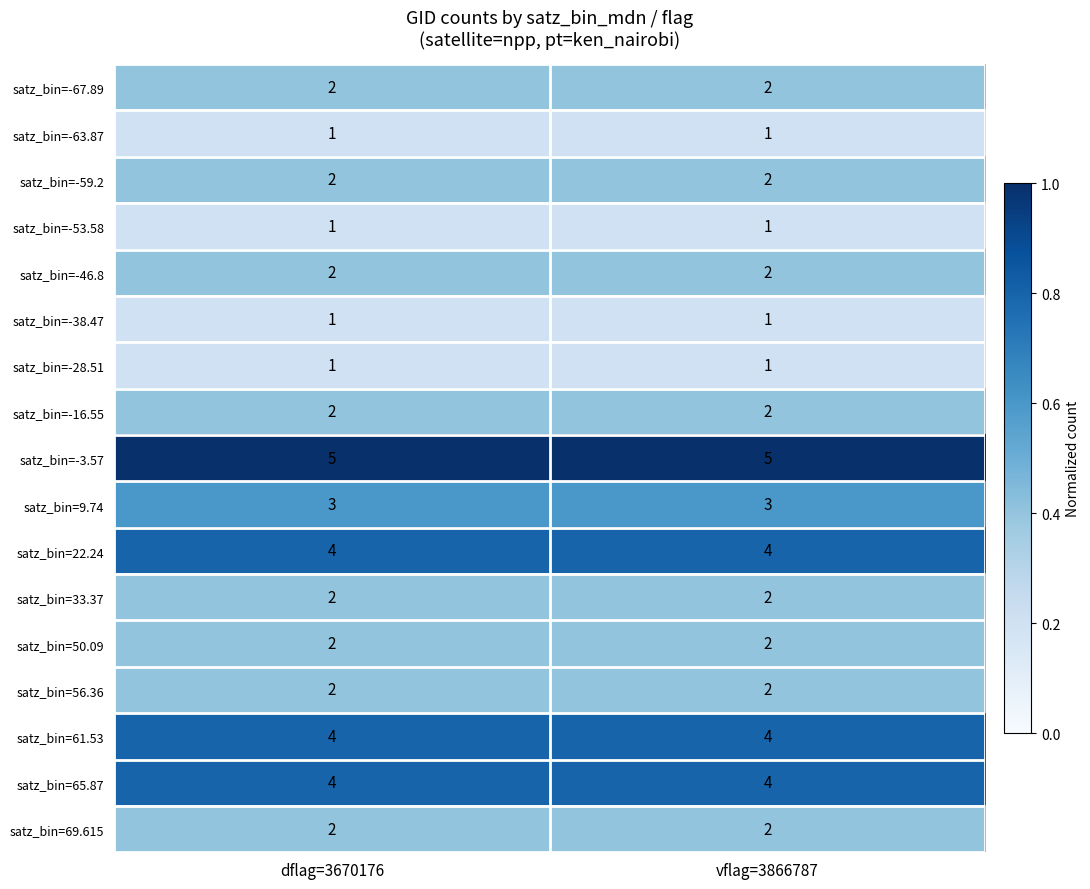

The satz_bin=-3.57 series shows 7 at dflag=3670176. True or false?

False